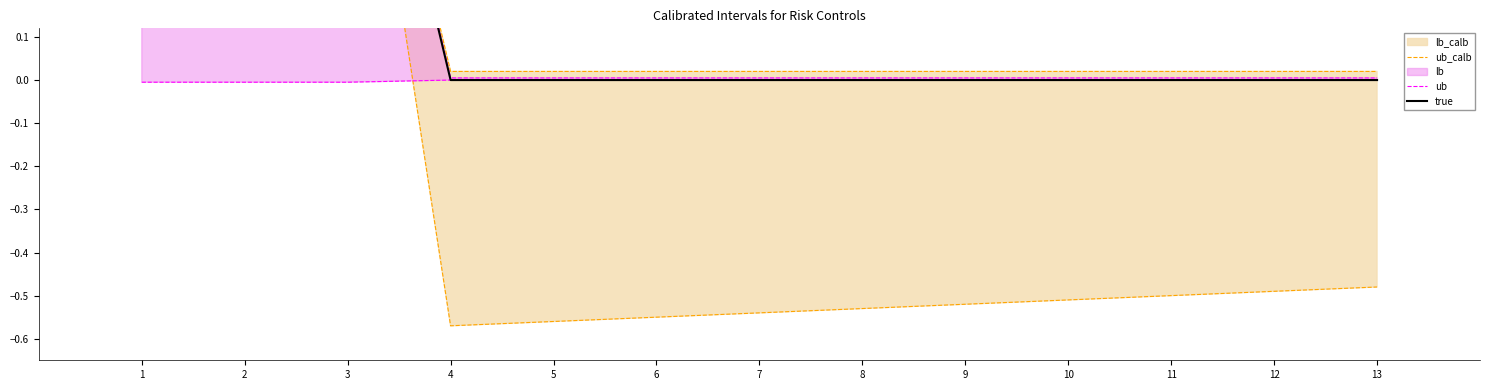

True or false: true and ub intersect in this chart.

False